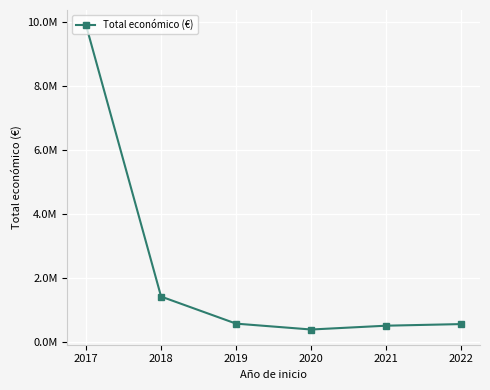

Is this an area chart (filled region under the line)?

No